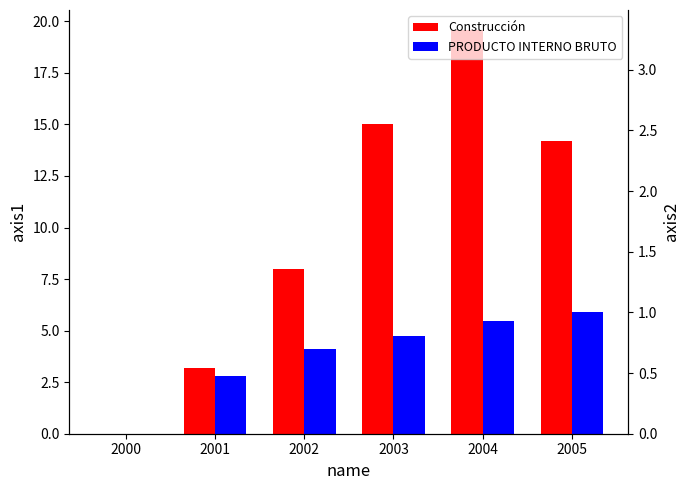

Which series has the largest range (max minus min)?

Construcción